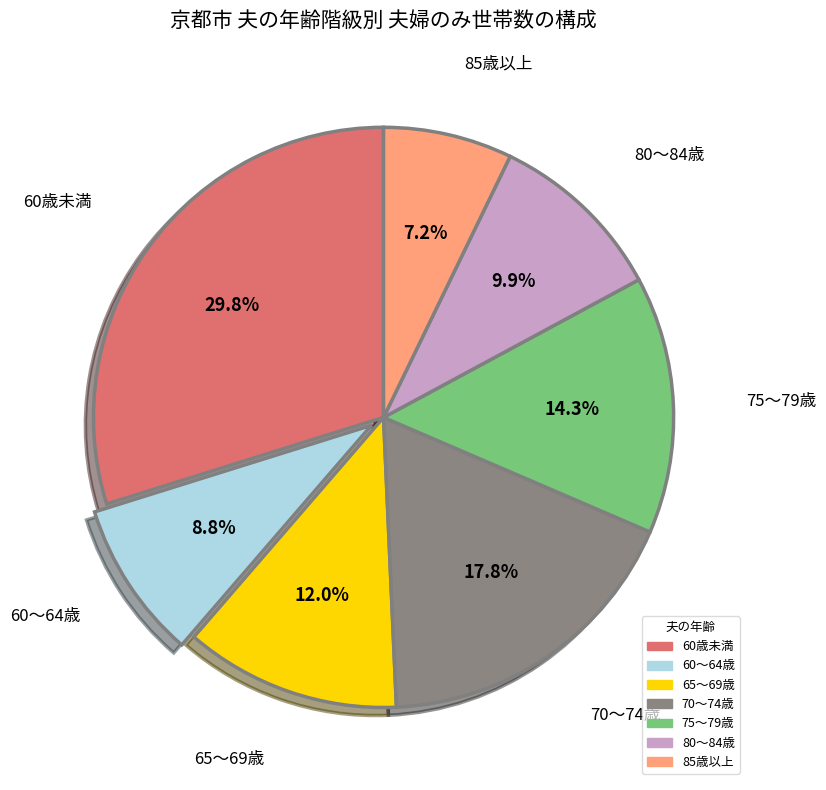

To the nearest percent, what is the difference between the largest and smallest slice percentages?

23%